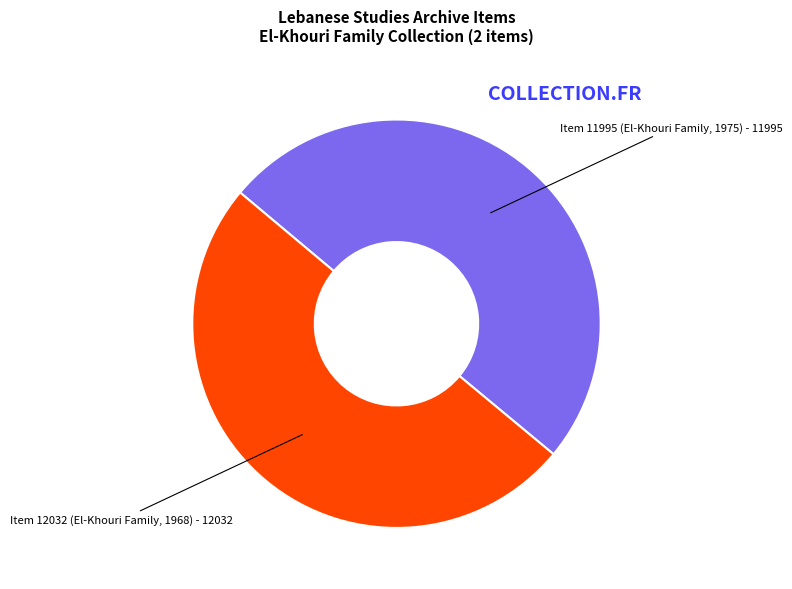

True or false: Item 12032 (El-Khouri Family, 1968) accounts for 38% of the total.

False